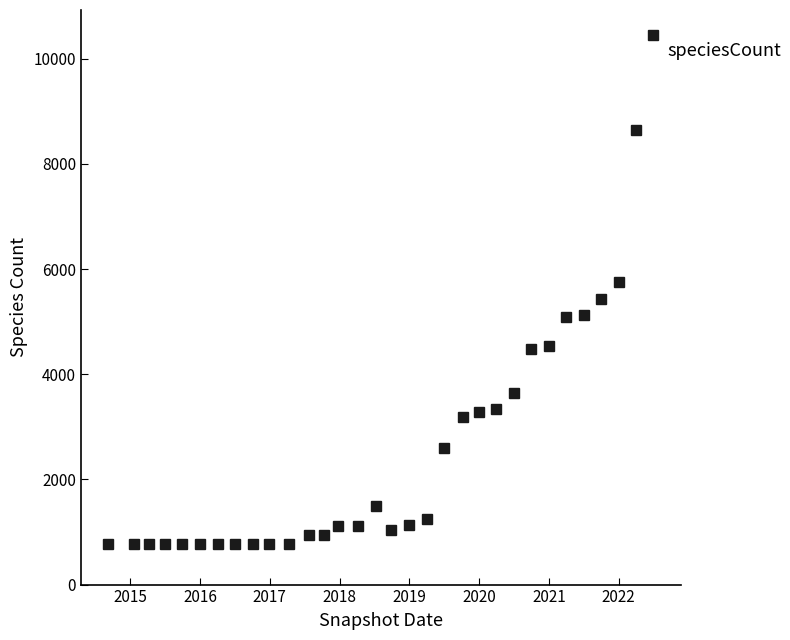

What is the greatest value displayed?

10442